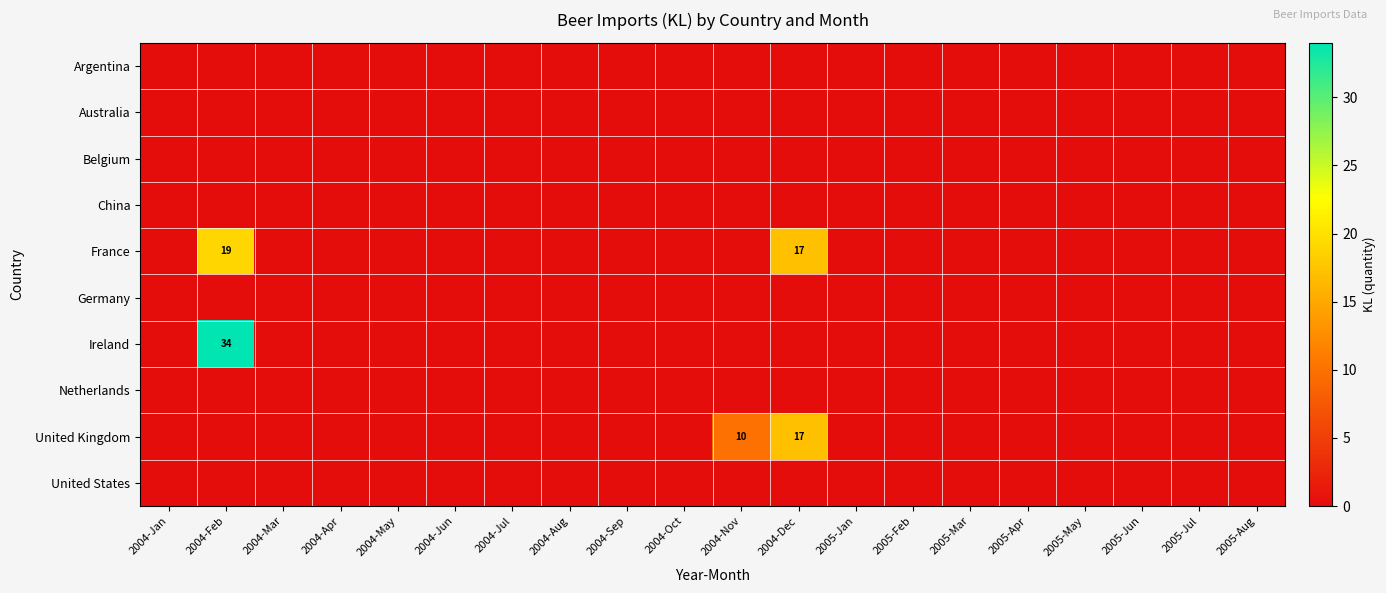

How many data points does each series have?

20